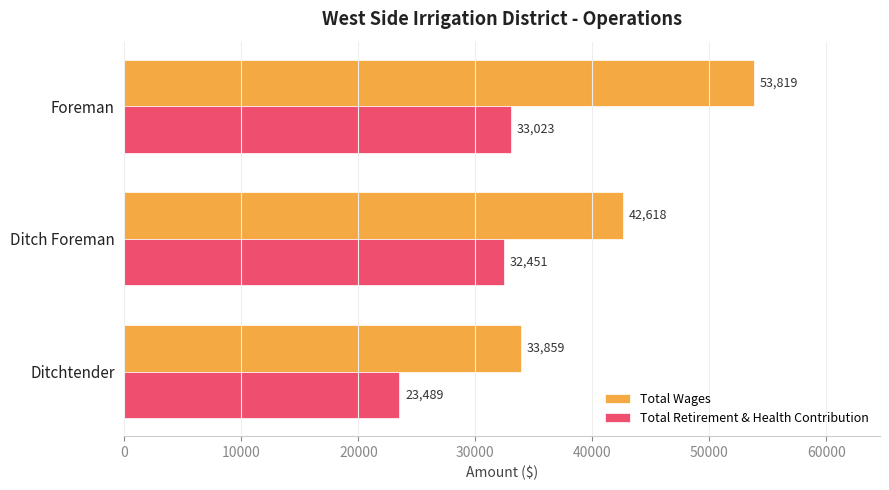

How many values in the Total Wages series are below 42618?

1